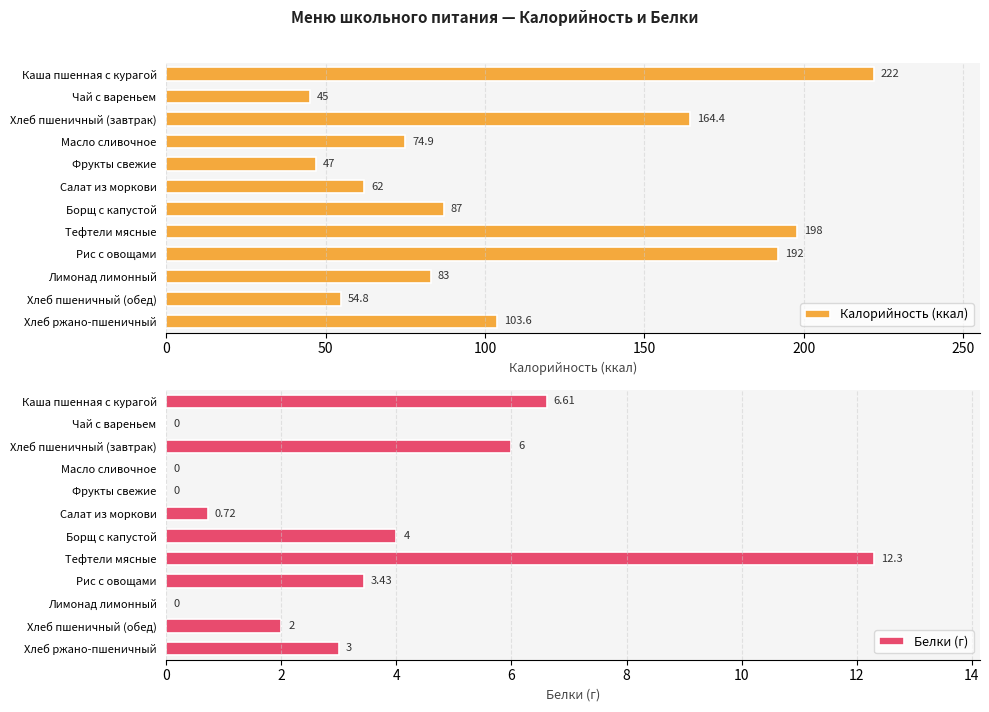

What is the highest value of the Калорийность (ккал) series?

222.0